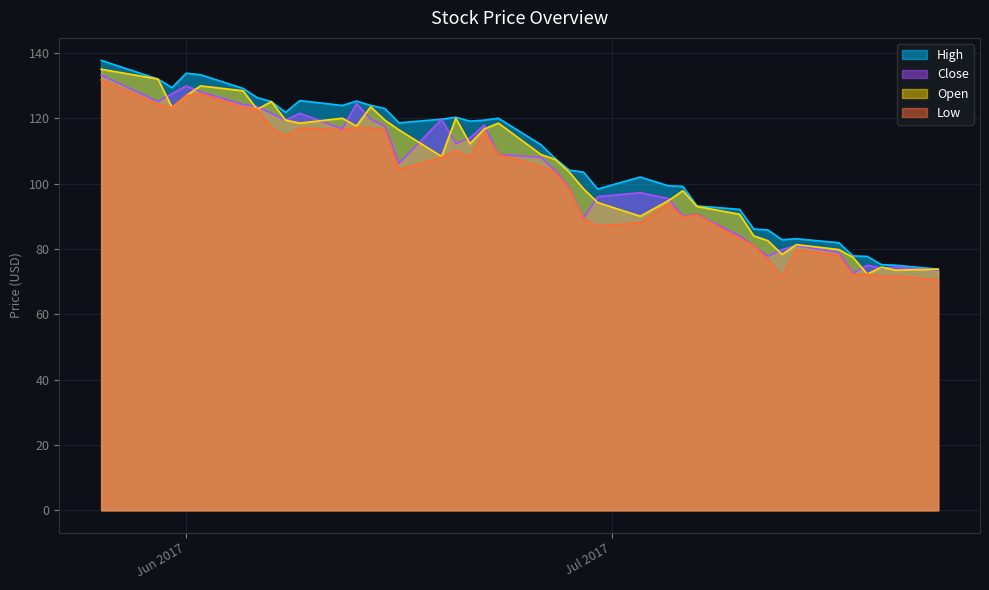

True or false: Close and High intersect in this chart.

False